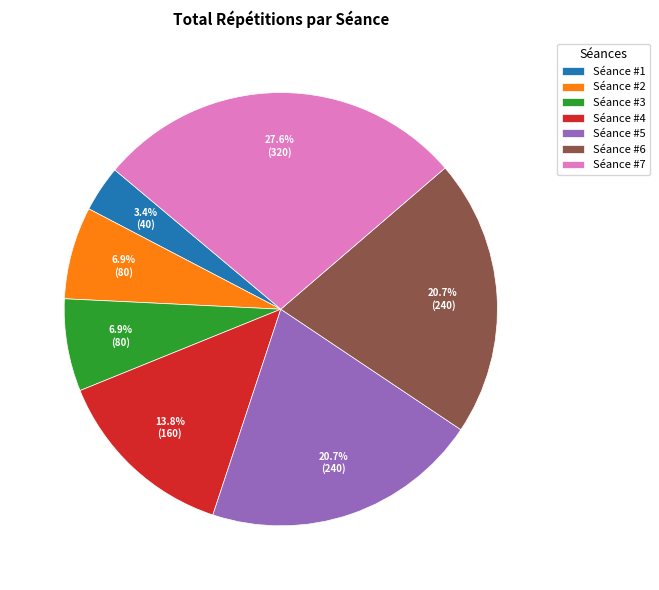

Is there a majority slice in this chart?

No